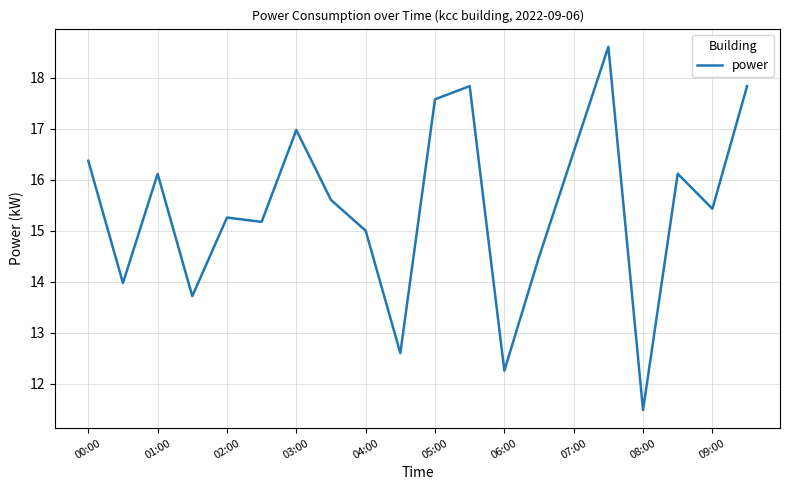

How many interior local valleys (lower than both neighbors) does the data have?

7